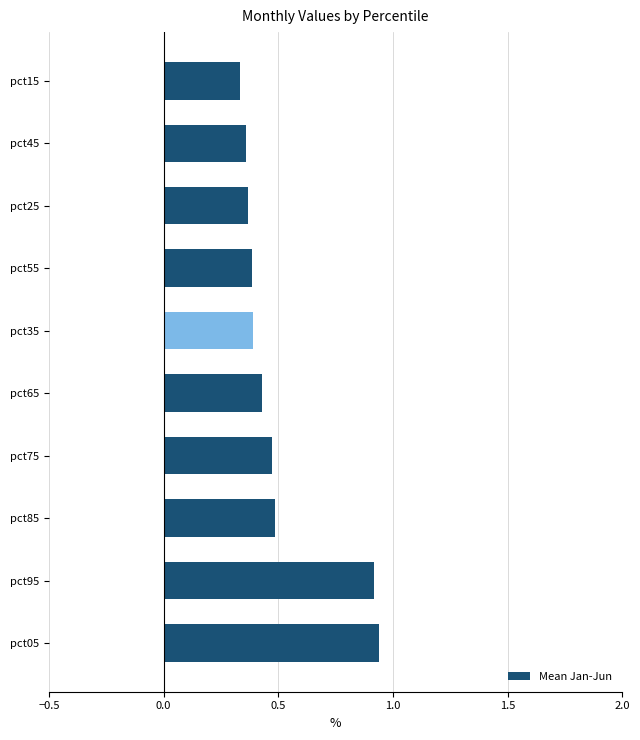

What is the difference between the second highest and second lowest values?

0.6